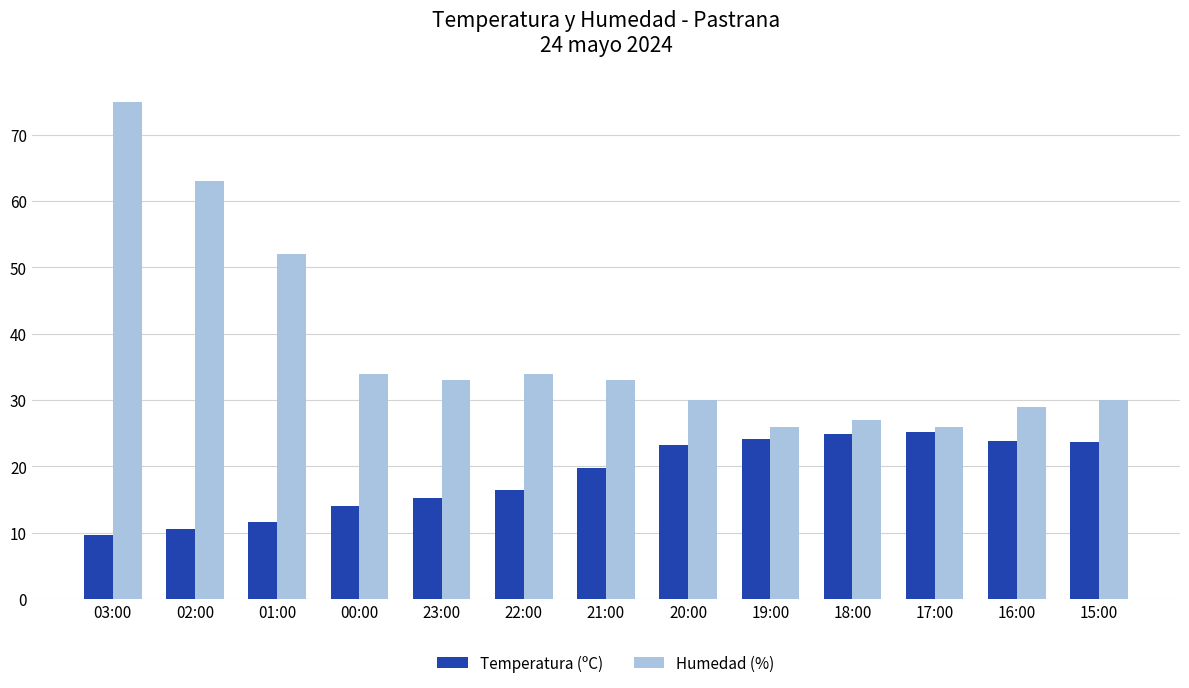

Rank the series at 22:00 from highest to lowest value.

Humedad (%), Temperatura (ºC)